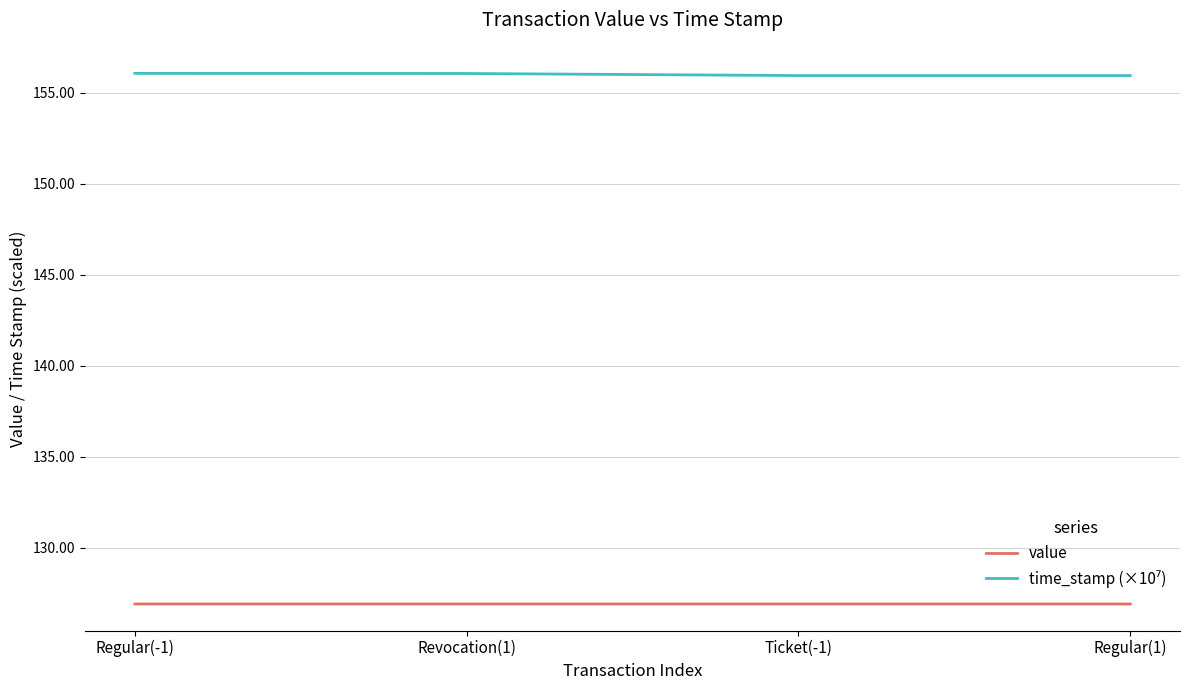

What is the maximum value shown in the chart?

156.1